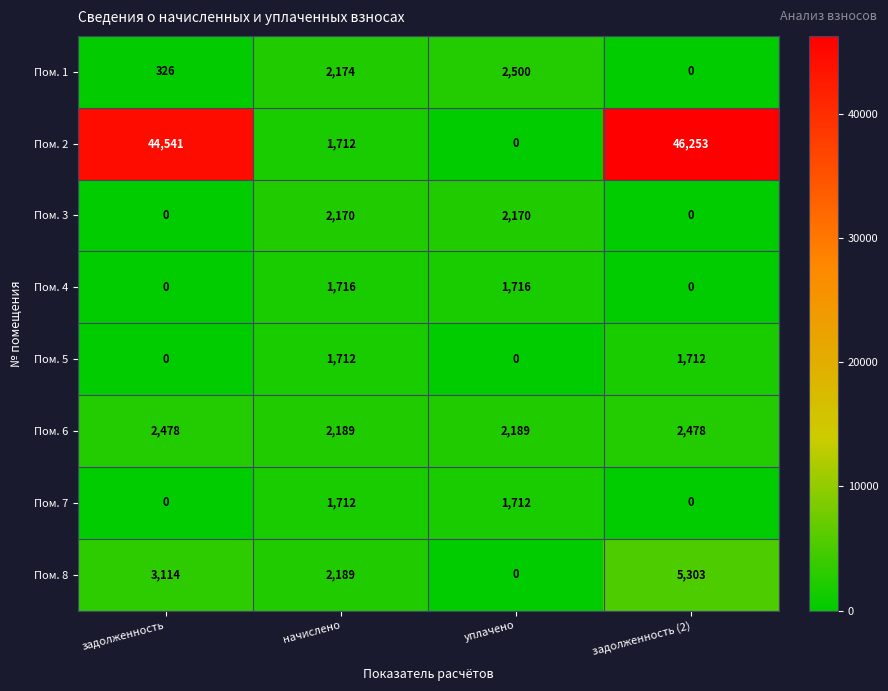

What is the difference between the Пом. 3 values at задолженность and уплачено?

2170